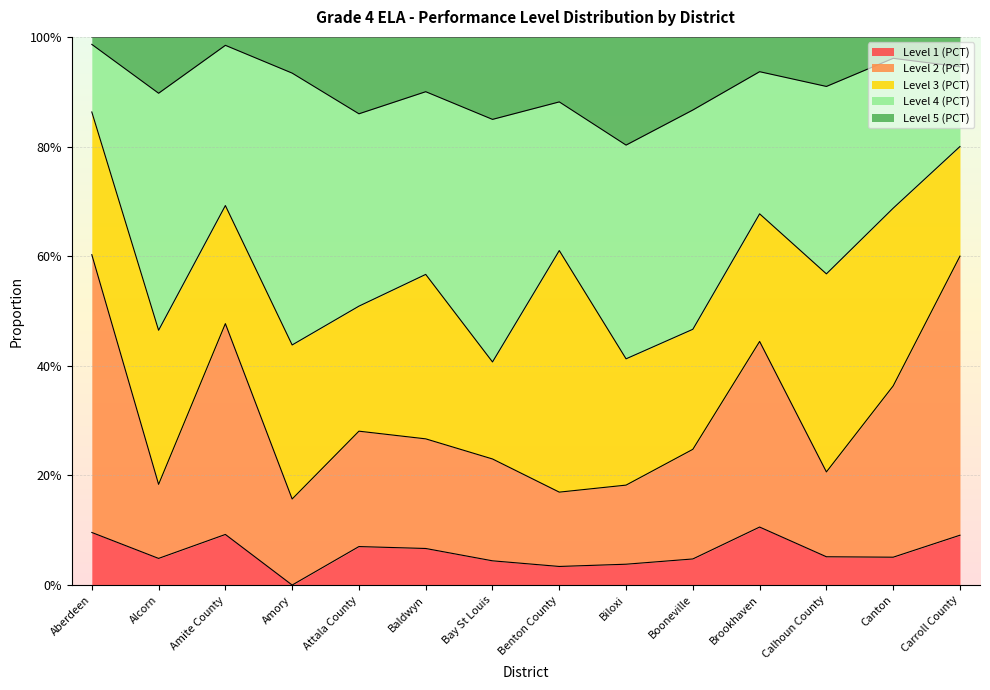

At which category is the sum across all series the highest?

Aberdeen